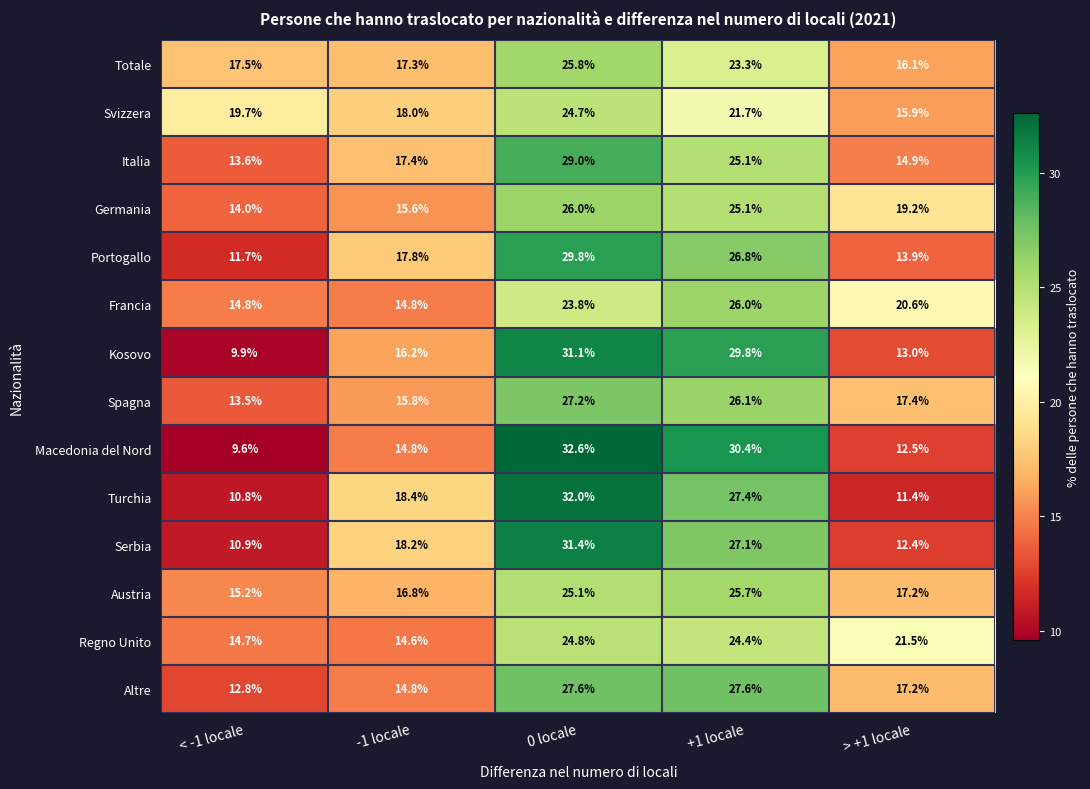

At which label does Regno Unito first exceed 21?

0 locale